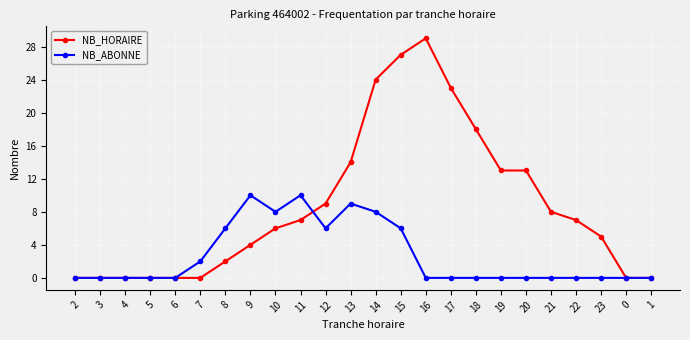

Which series has the largest total across all categories?

NB_HORAIRE